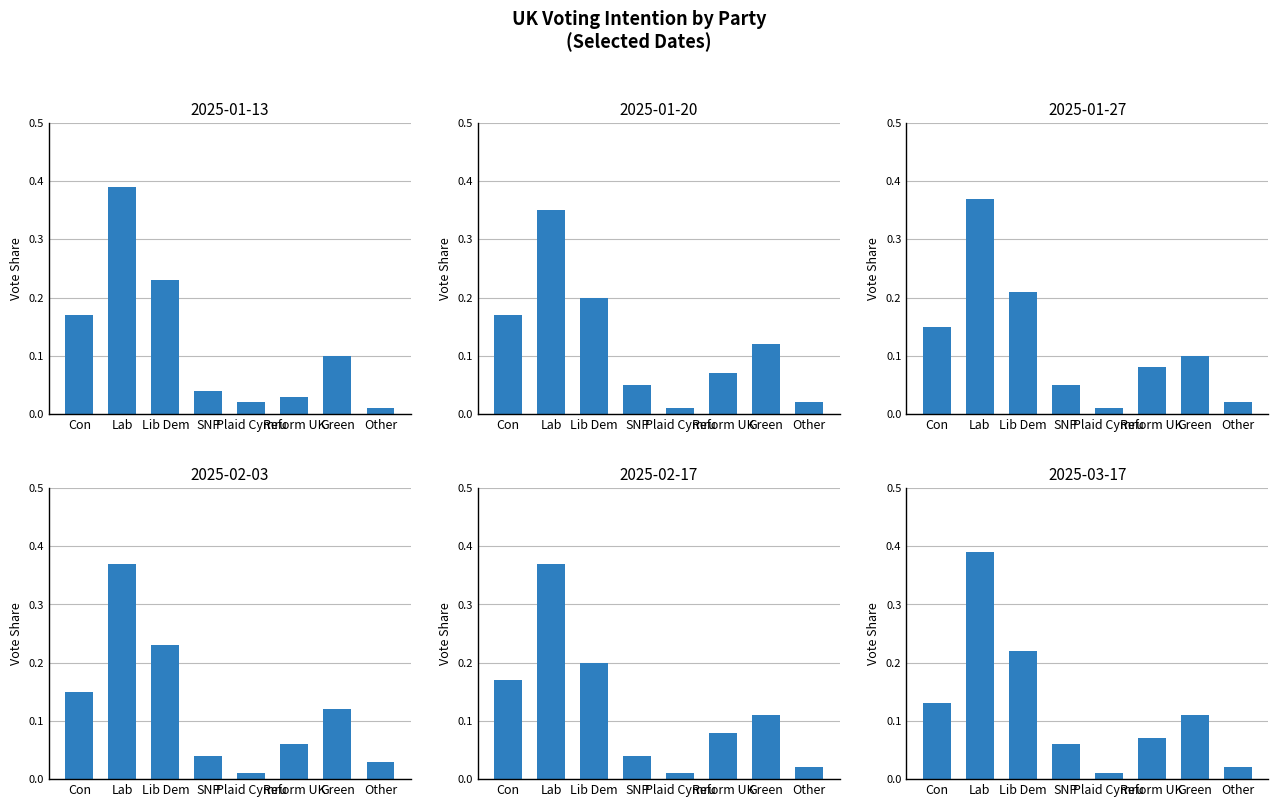

Is the value of 2025-01-27 at Lab greater than the value of 2025-02-03 at Lib Dem?

Yes